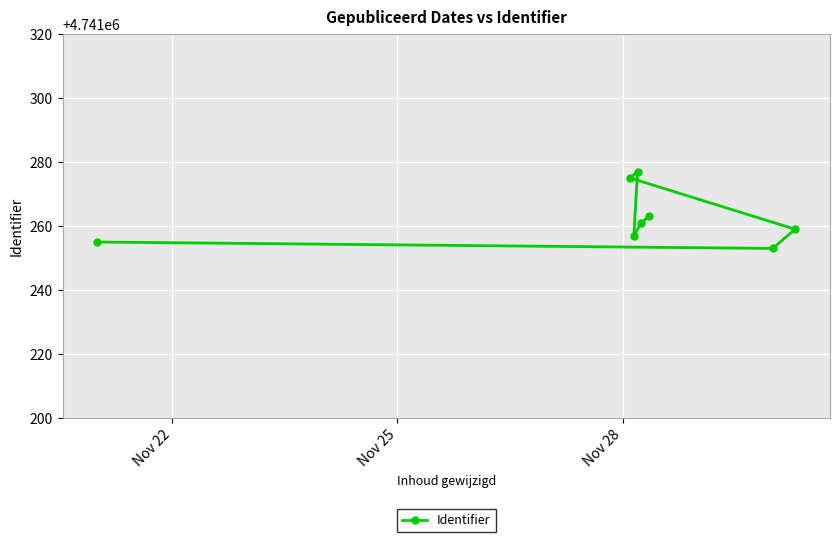

The chart shows a value of 8006791 at 5. True or false?

False